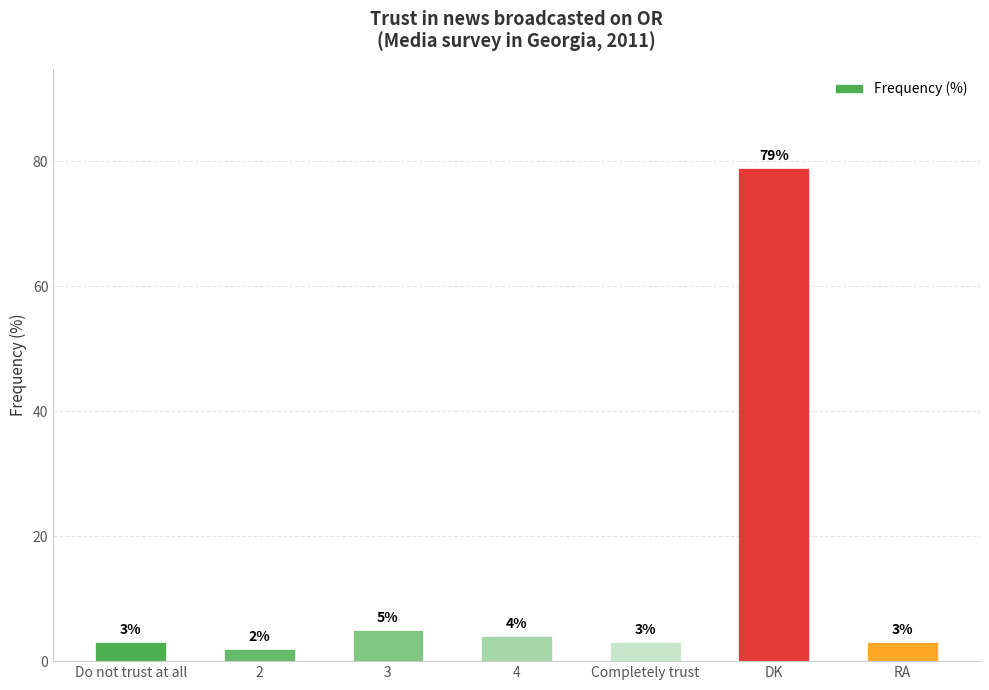

What position from the left is Completely trust?

5